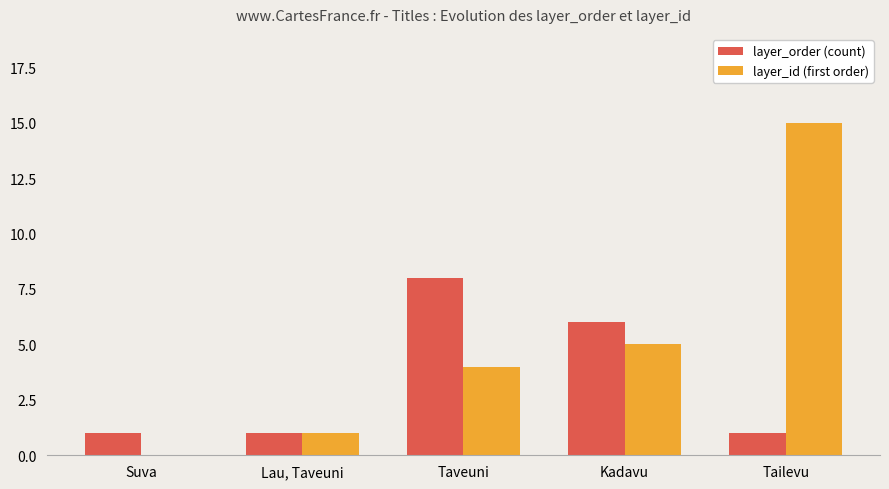

Which series has the largest total across all categories?

layer_id (first order)